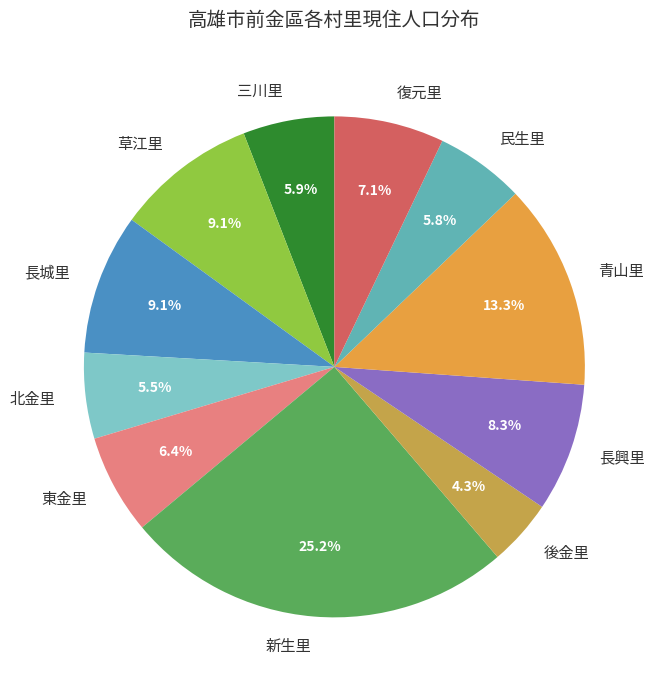

The 民生里 slice represents 6% of the pie. True or false?

True